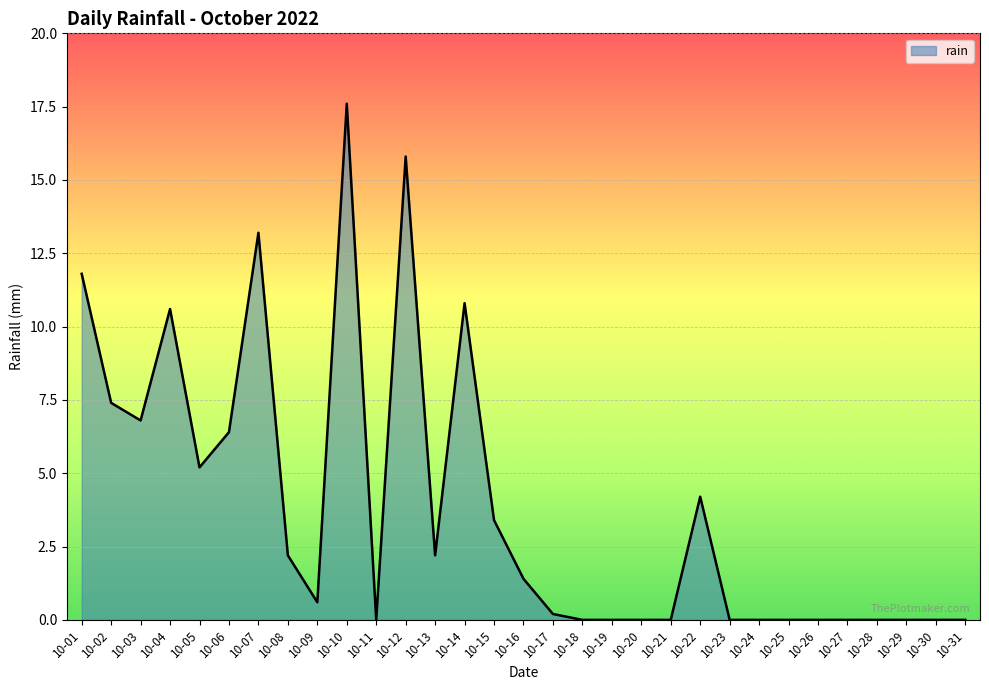

The value at 10-19 is -10.3. True or false?

False